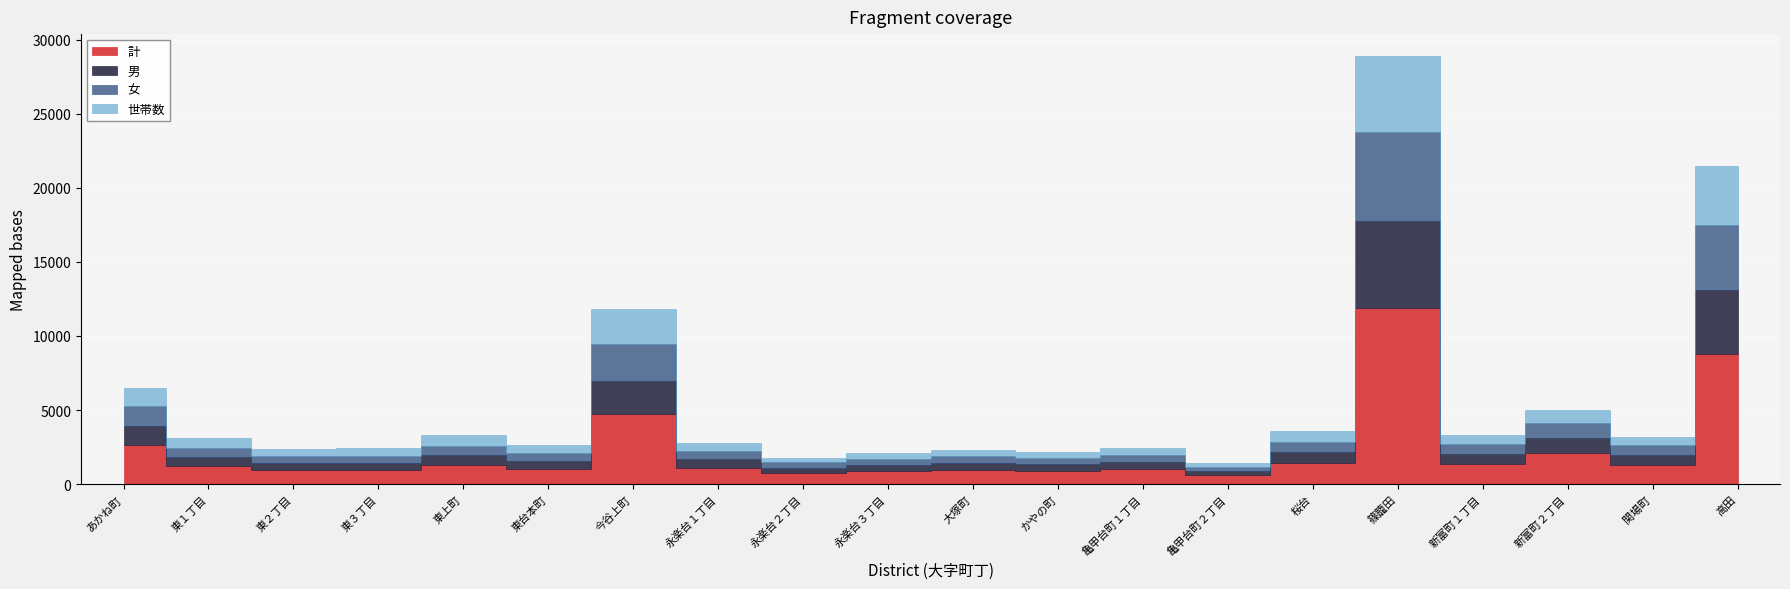

How many lines are shown in the chart?

4